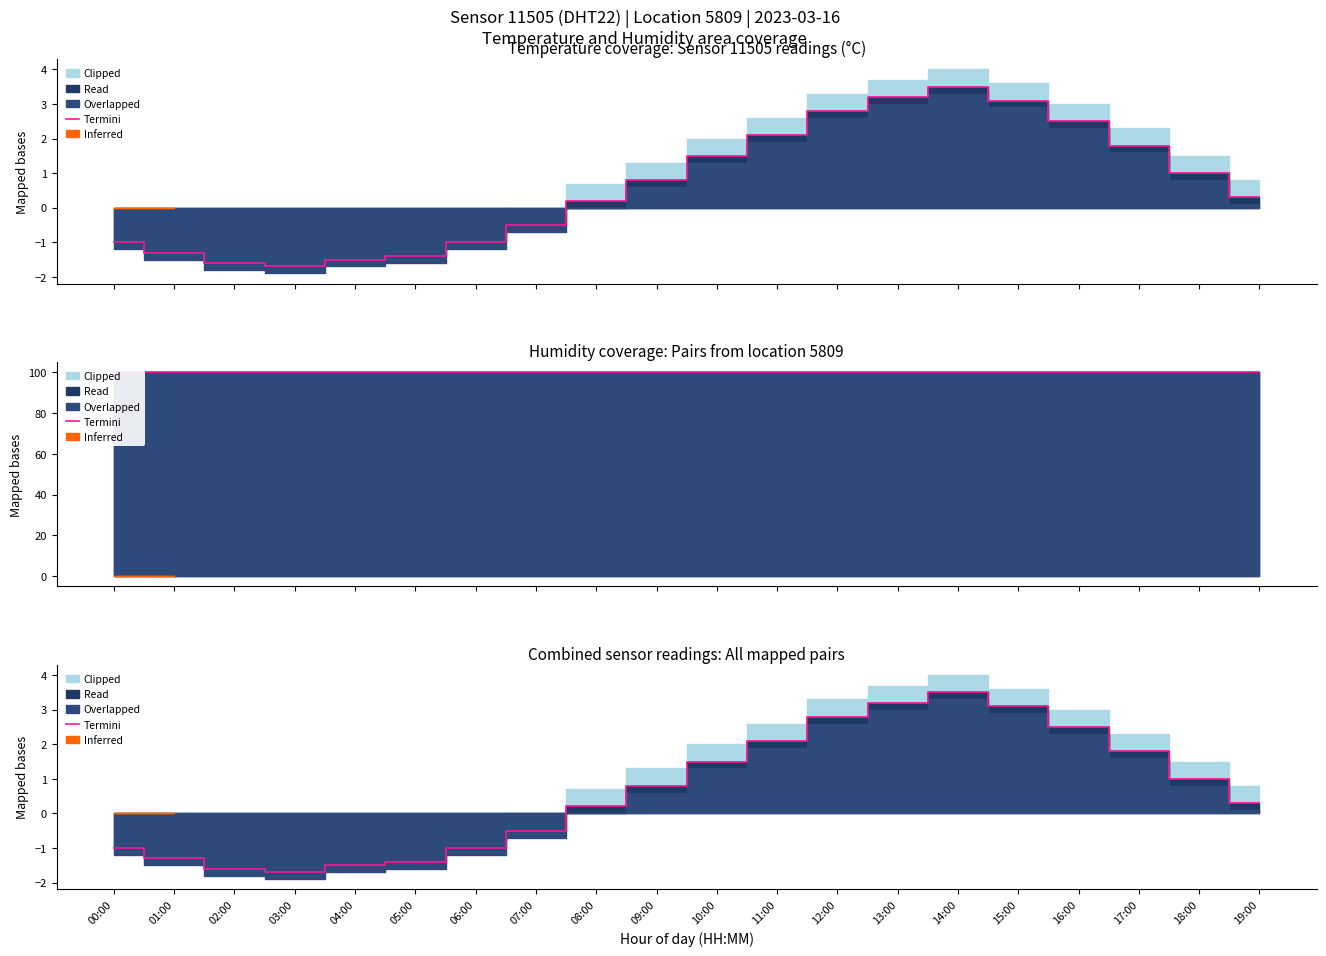

Reading left to right, extract all data points from this chart.

00:00=-1.0	01:00=-1.3	02:00=-1.6	03:00=-1.7	04:00=-1.5	05:00=-1.4	06:00=-1.0	07:00=-0.5	08:00=0.2	09:00=0.8	10:00=1.5	11:00=2.1	12:00=2.8	13:00=3.2	14:00=3.5	15:00=3.1	16:00=2.5	17:00=1.8	18:00=1.0	19:00=0.3